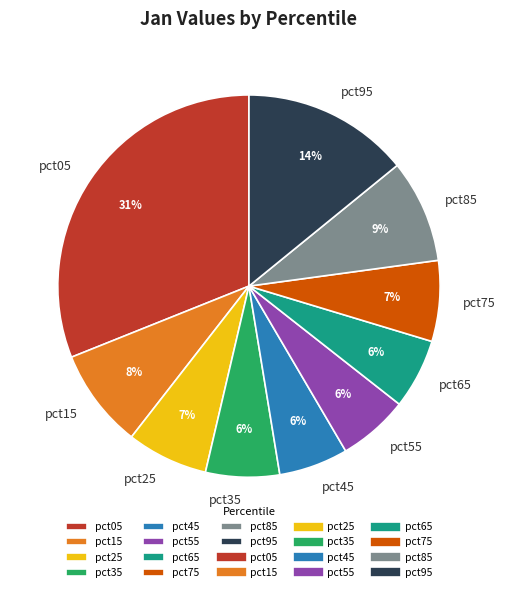

To the nearest percent, what portion does pct15 represent?

8%